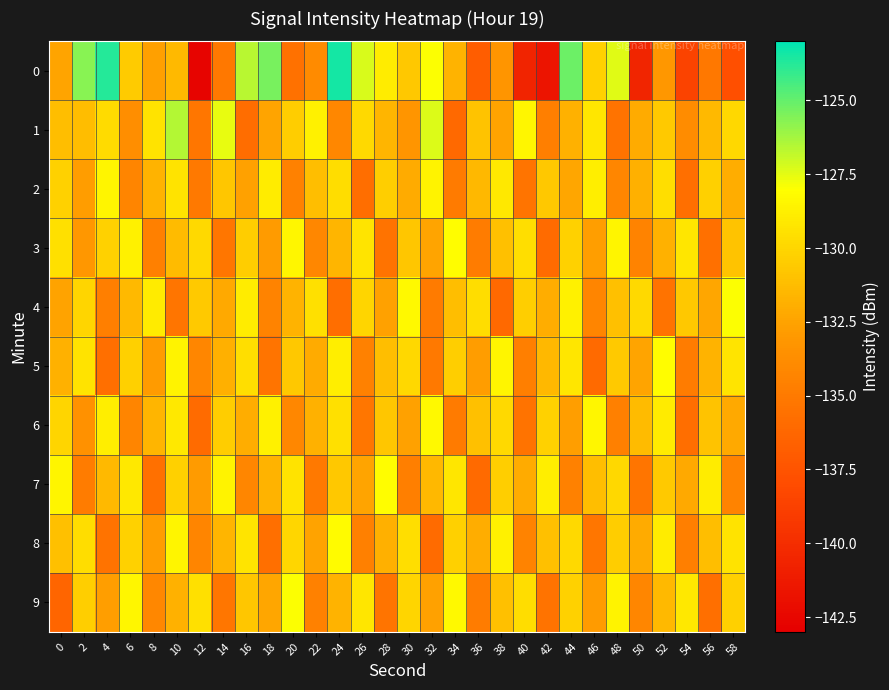

At which category does the chart reach its peak across all series?

24